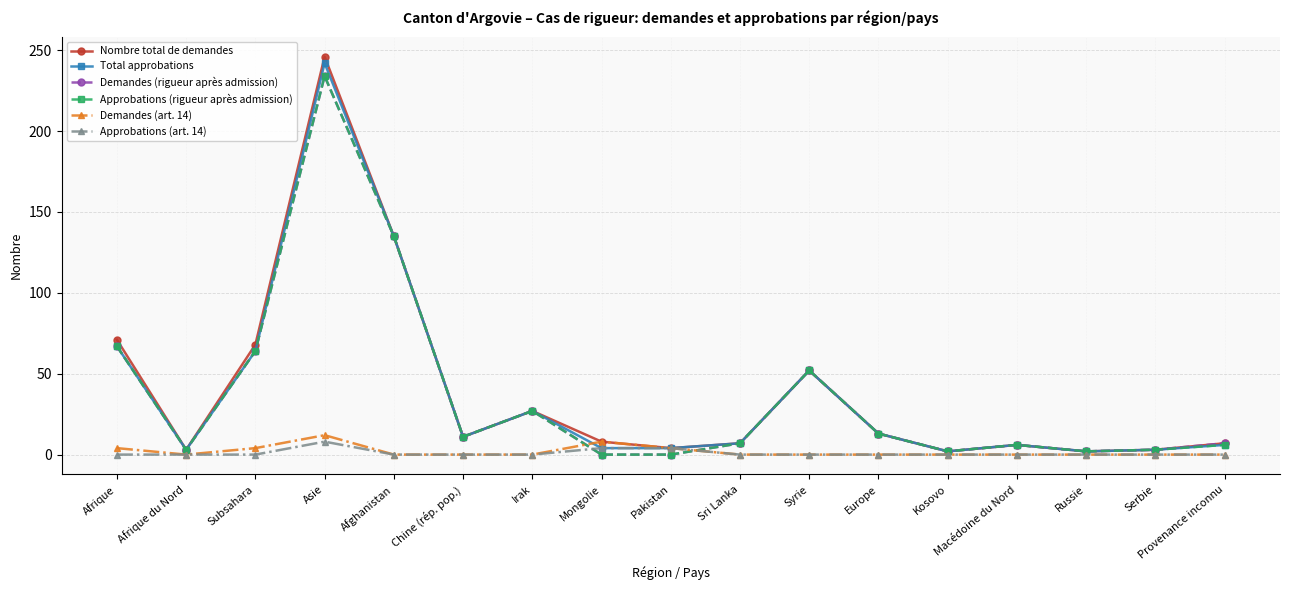

How many lines are shown in the chart?

6